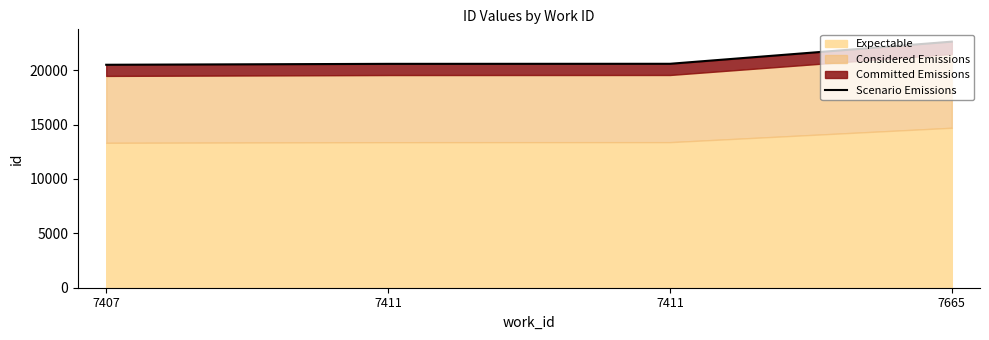

What is the value of the 4th point from the left?

22632